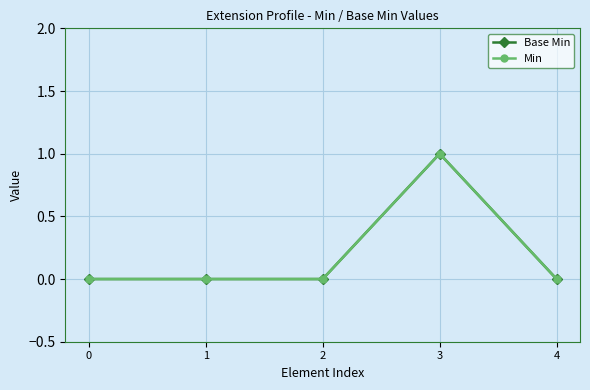

True or false: Min and Base Min intersect in this chart.

False